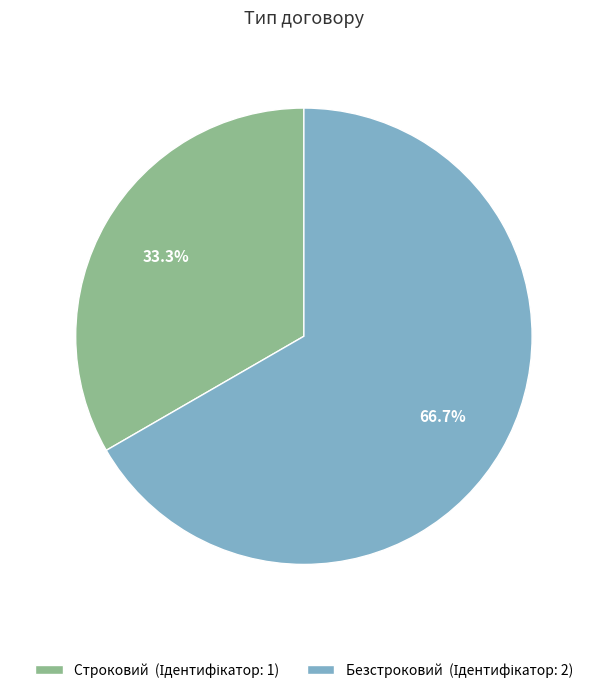

Do Безстроковий and Строковий together represent more than half of the pie?

Yes